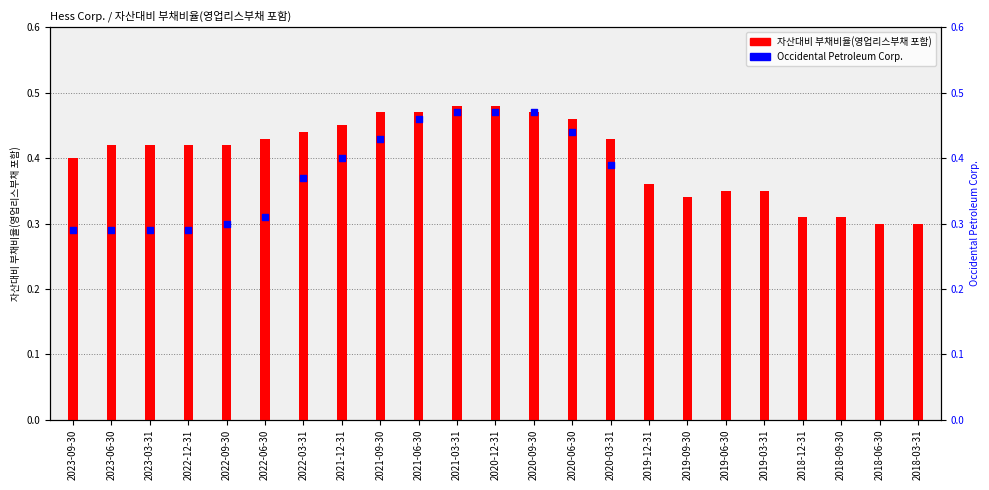

Which has a higher value, 2022-09-30 or 2018-09-30?

2022-09-30